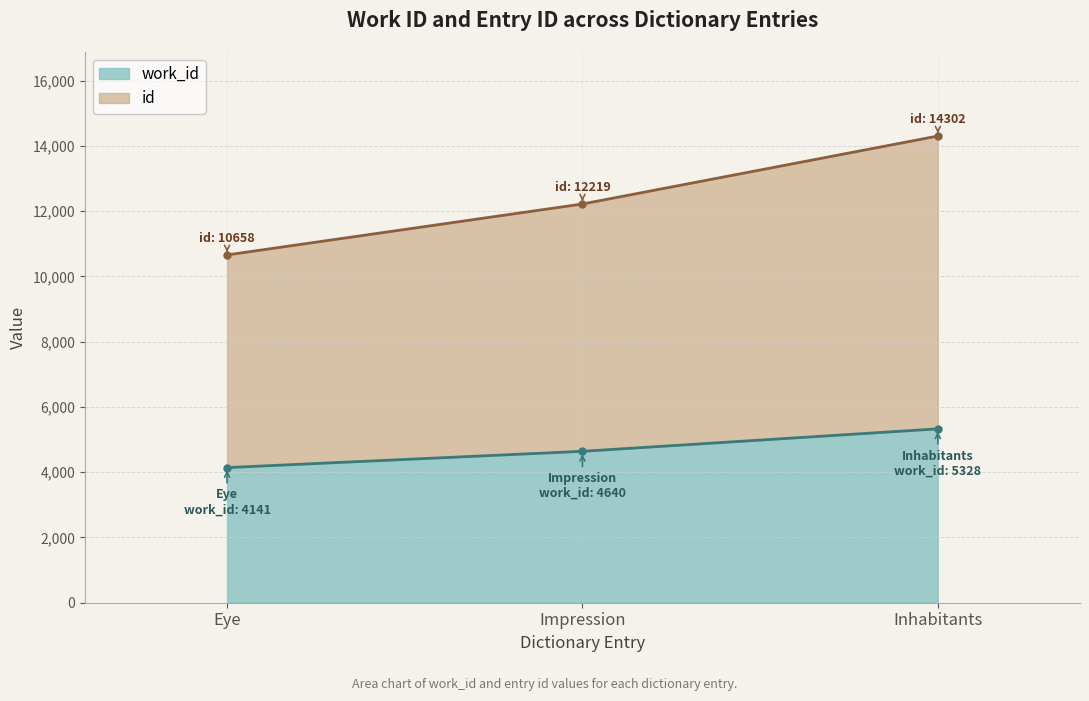

What is the smallest value displayed?

4141